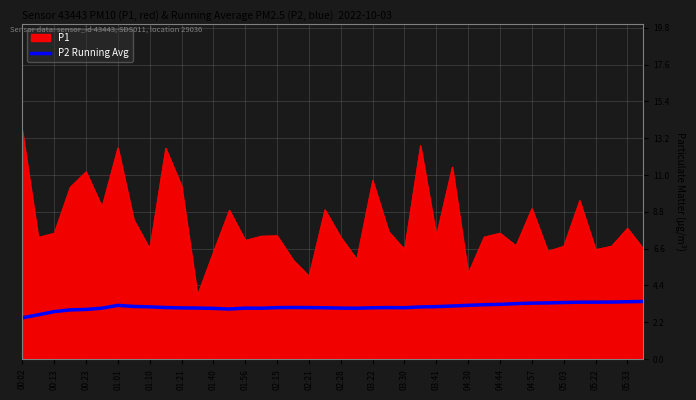

What is the maximum value for P2 Running Avg?

3.4